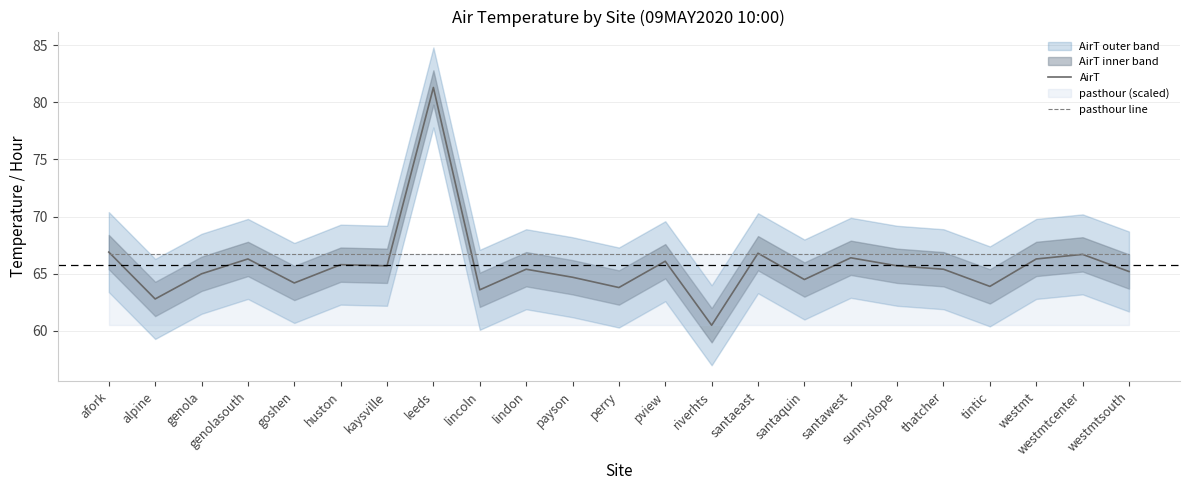

How many lines are shown in the chart?

2